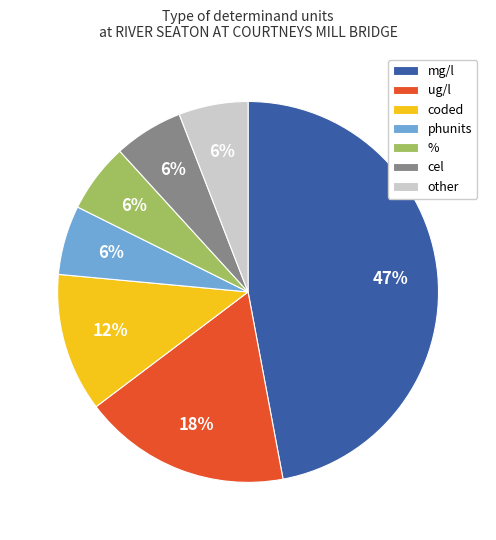

To the nearest percent, what is the combined percentage of ug/l and cel?

24%